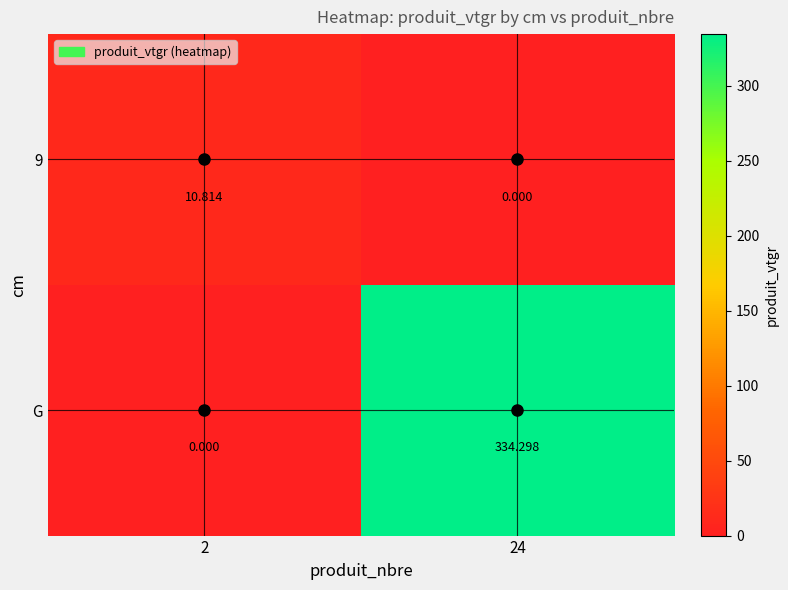

Which series has the largest range (max minus min)?

G